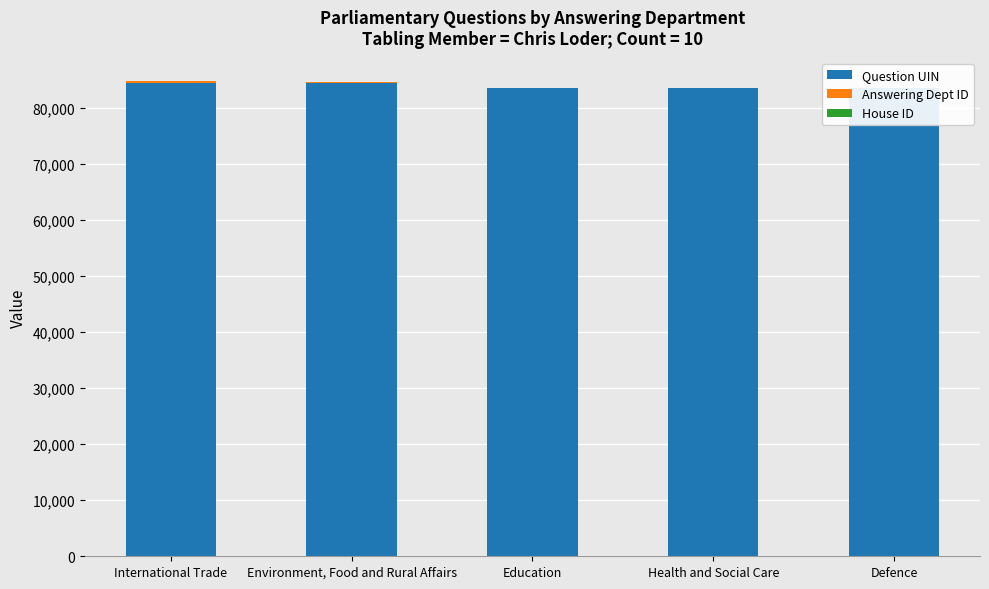

Which category has the lowest value in the Answering Dept ID series?

Defence